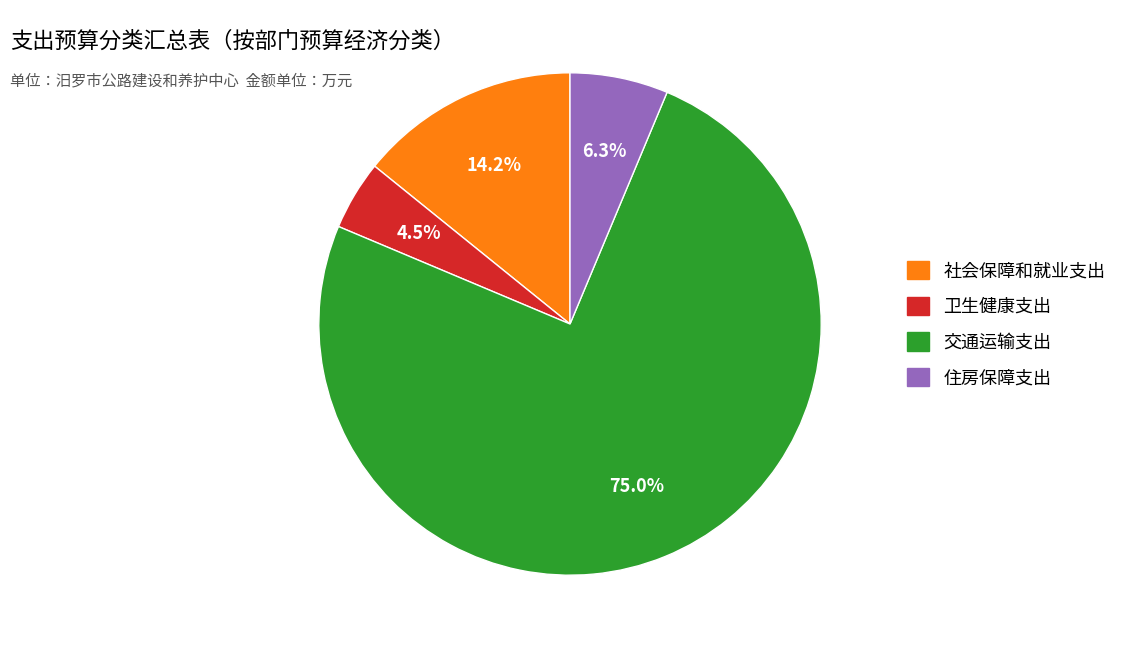

To the nearest percent, what percentage of the pie is 交通运输支出?

75%